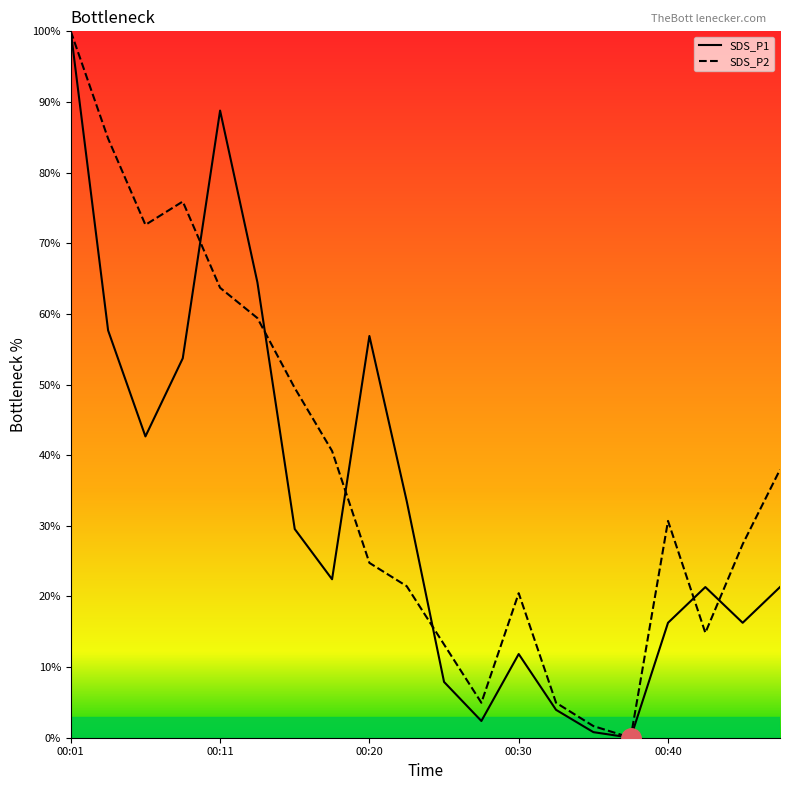

Reading right to left, what are all the values shown in this chart?

SDS_P1: 21.3	16.3	21.3	16.3	0.0	0.8	3.9	11.8	2.4	7.9	33.5	56.9	22.4	29.5	64.5	88.8	53.7	42.7	57.7	100.0
SDS_P2: 38.0	27.4	14.9	30.7	0.0	1.7	5.0	20.5	5.0	13.2	21.5	24.8	40.6	49.5	59.4	63.7	75.9	72.6	84.8	100.0